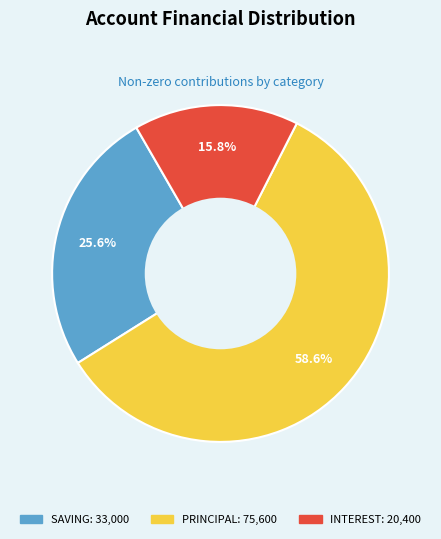

Does any single category account for the majority?

Yes